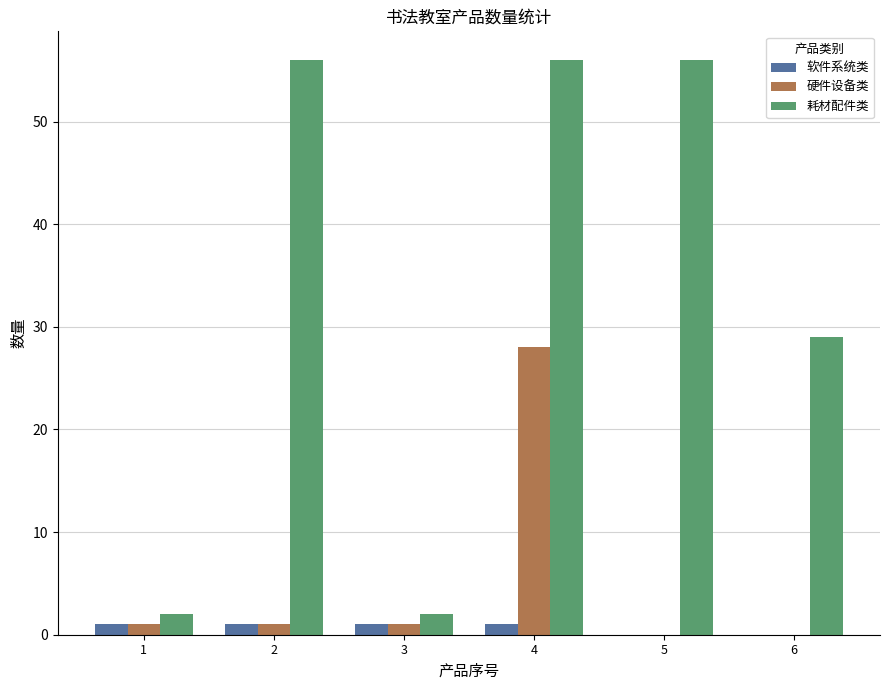

What is the greatest value displayed?

56